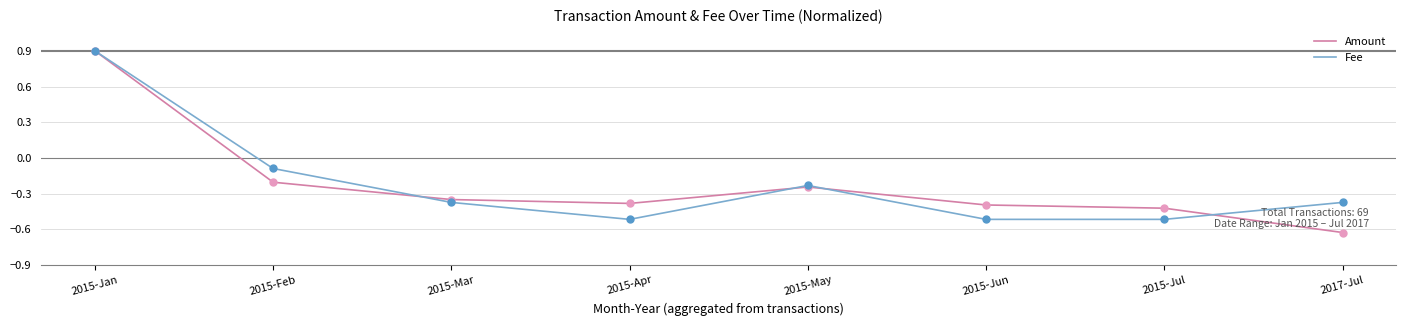

At which category is the sum across all series the highest?

2015-Jan